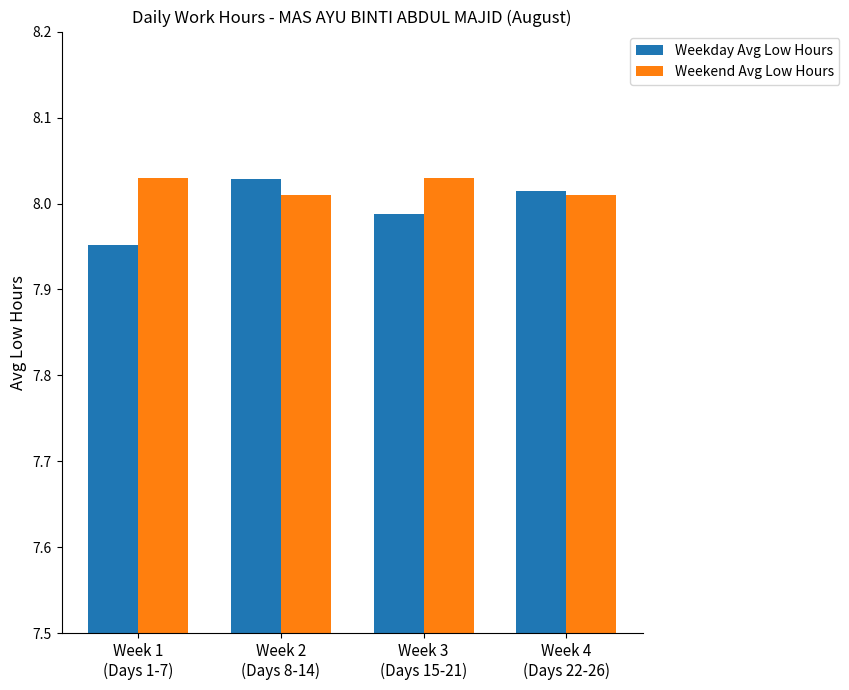

Is the value of Weekend Avg Low Hours at Week 2
(Days 8-14) greater than the value of Weekday Avg Low Hours at Week 3
(Days 15-21)?

Yes